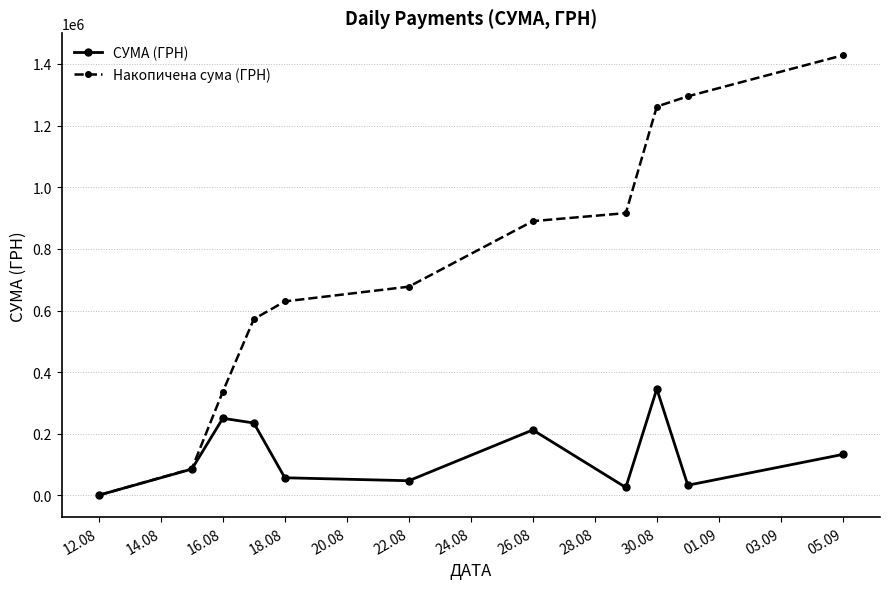

True or false: Накопичена сума (ГРН) has more than 2 interior local peaks.

False